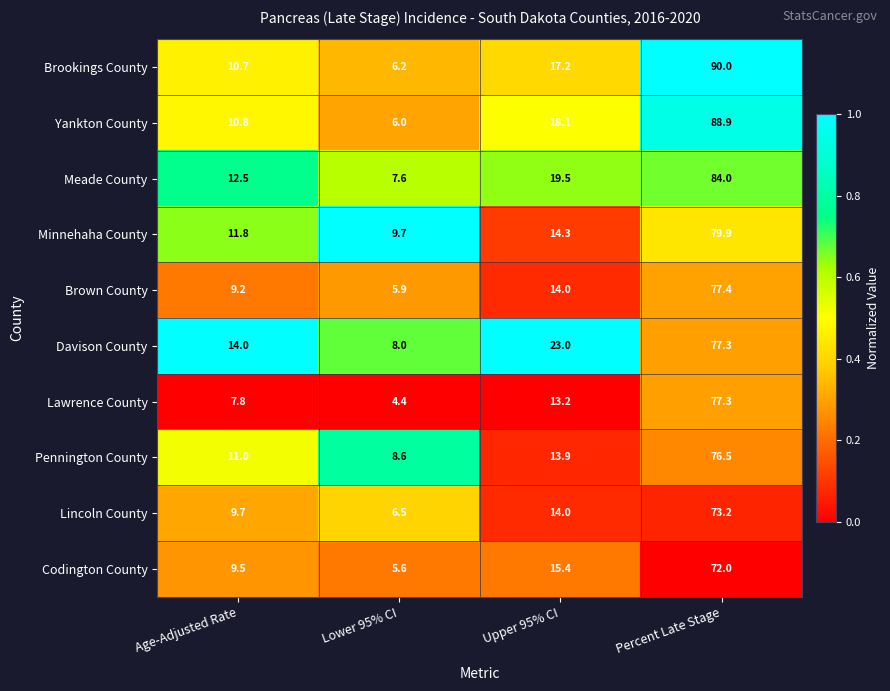

What is the total value across all series at Percent Late Stage?

796.5